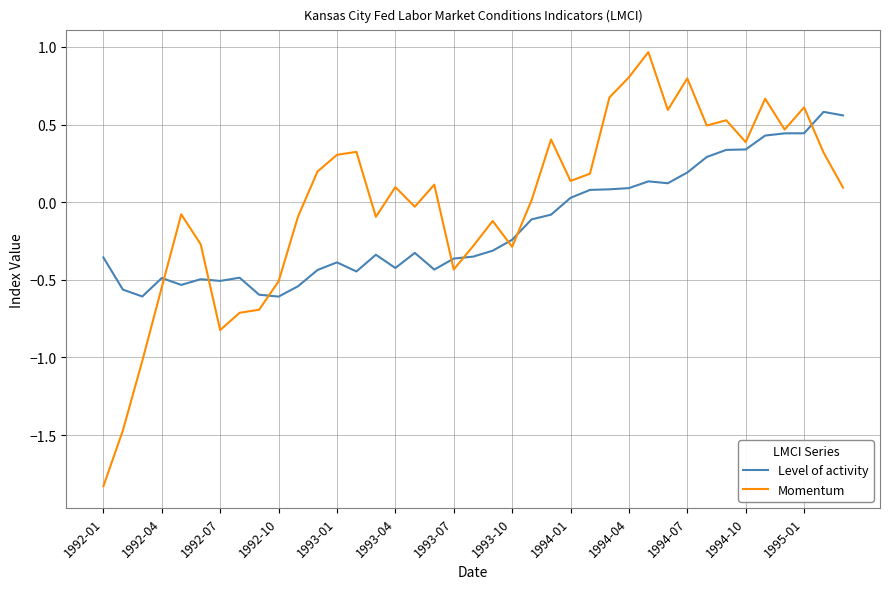

Which series has the widest spread of values?

Momentum